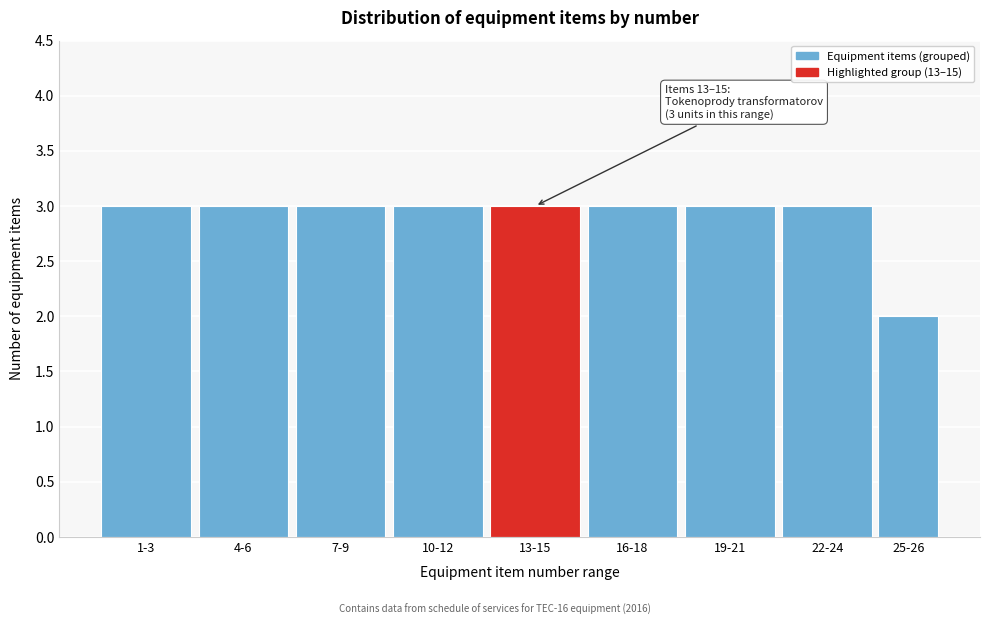

Reading right to left, what are all the values shown in this chart?

2	3	3	3	3	3	3	3	3